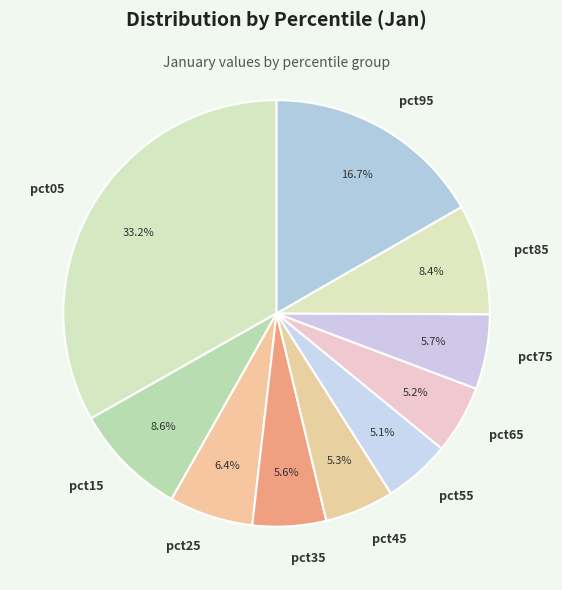

Which category has the biggest portion of the pie?

pct05